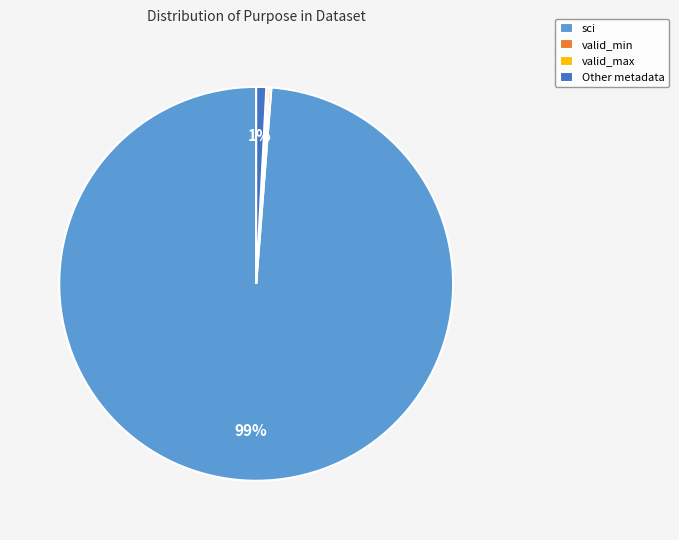

The sci slice represents 91% of the pie. True or false?

False